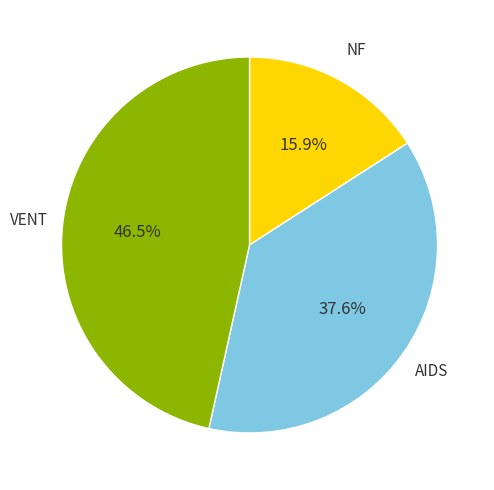

Is there a majority slice in this chart?

No